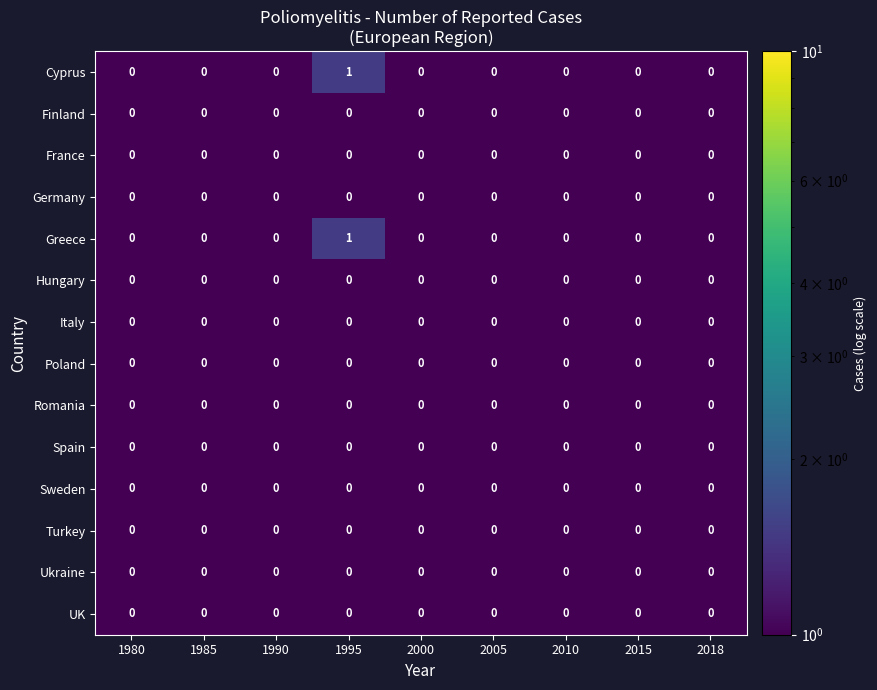

True or false: UK has a value of 0 at 2000.

True